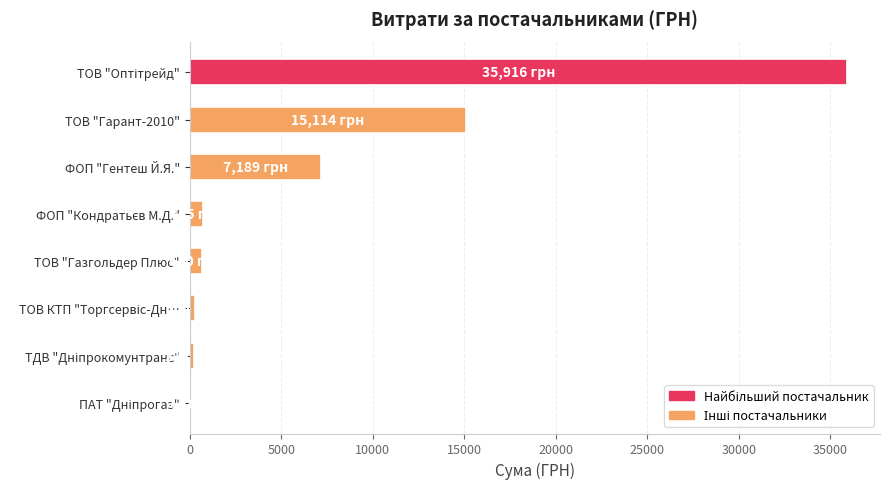

The chart shows a value of 11422.8 at ФОП "Гентеш Й.Я.". True or false?

False